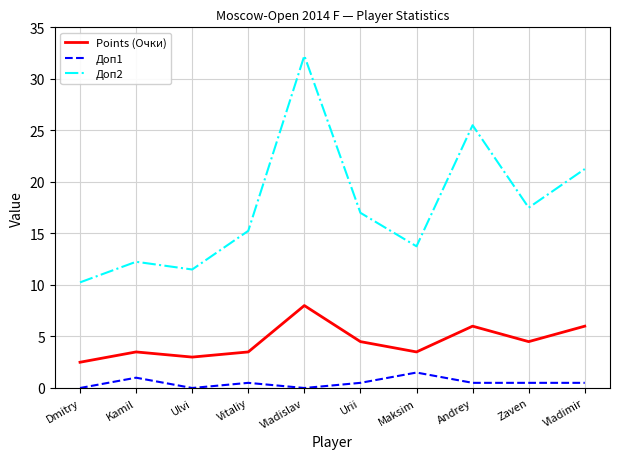

Rank the series at Ulvi from highest to lowest value.

Доп2, Points (Очки), Доп1